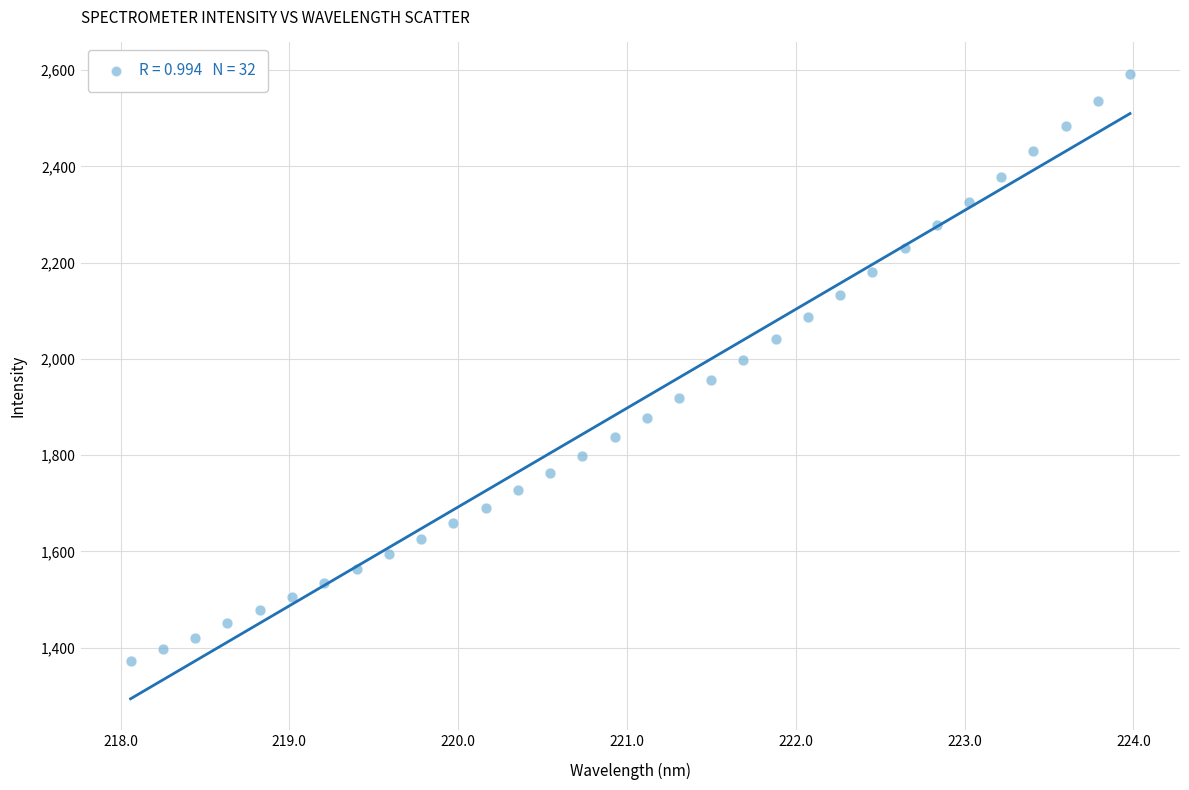

What is the range of X values (max minus min)?

5.9